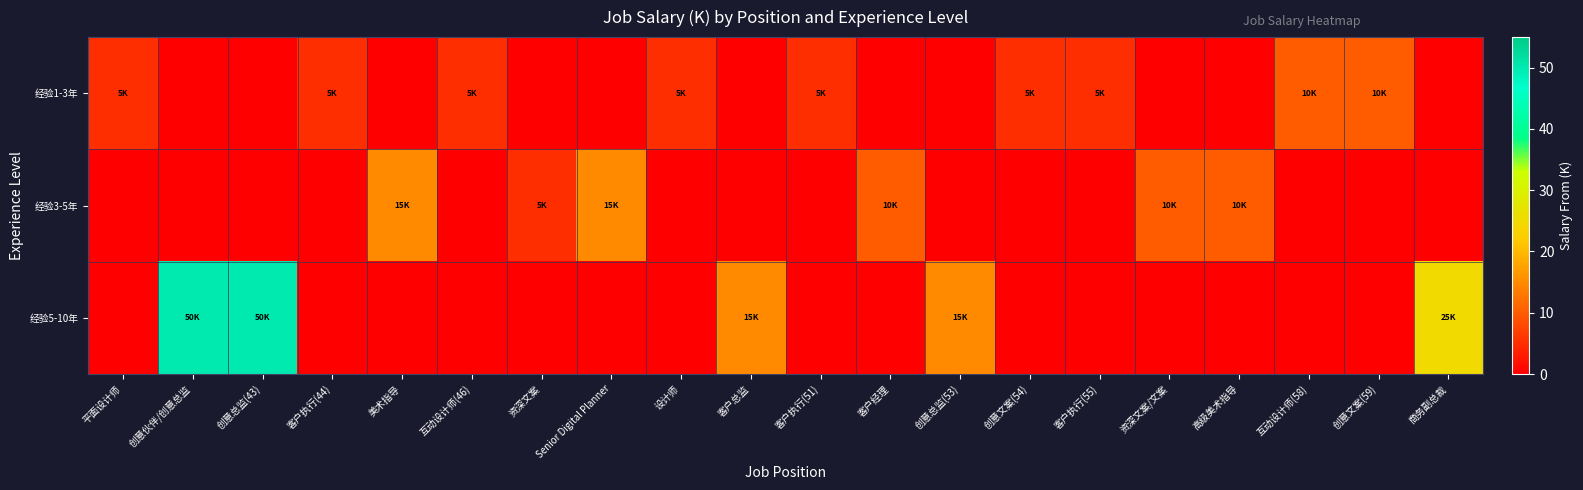

List the series in order of their peak value, lowest first.

经验1-3年, 经验3-5年, 经验5-10年